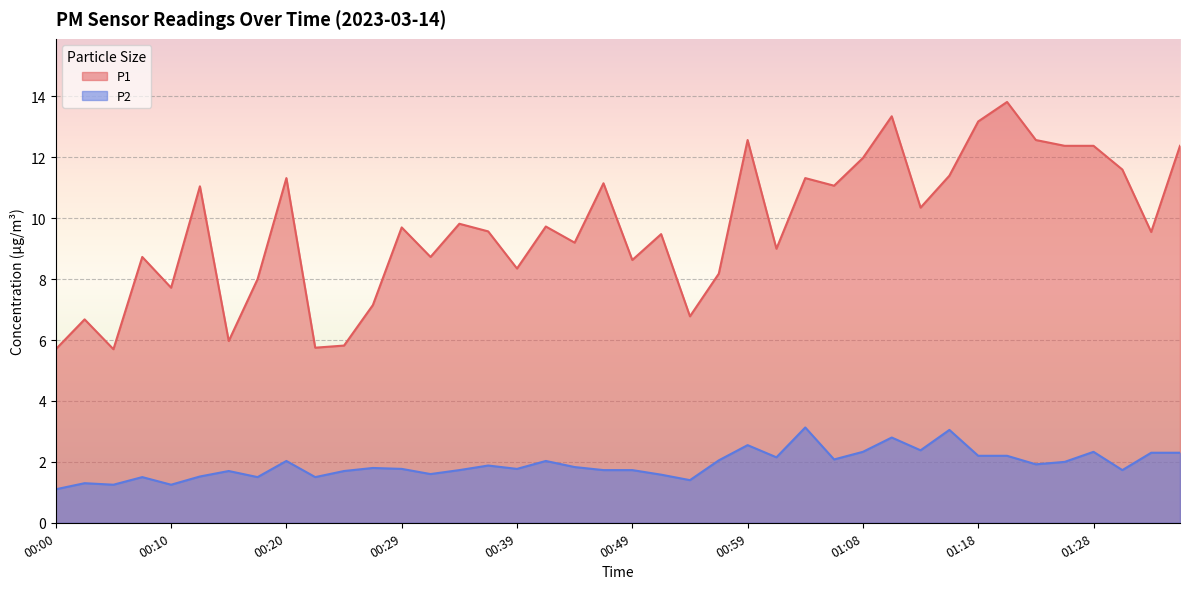

How many interior local valleys does the P1 series have?

13